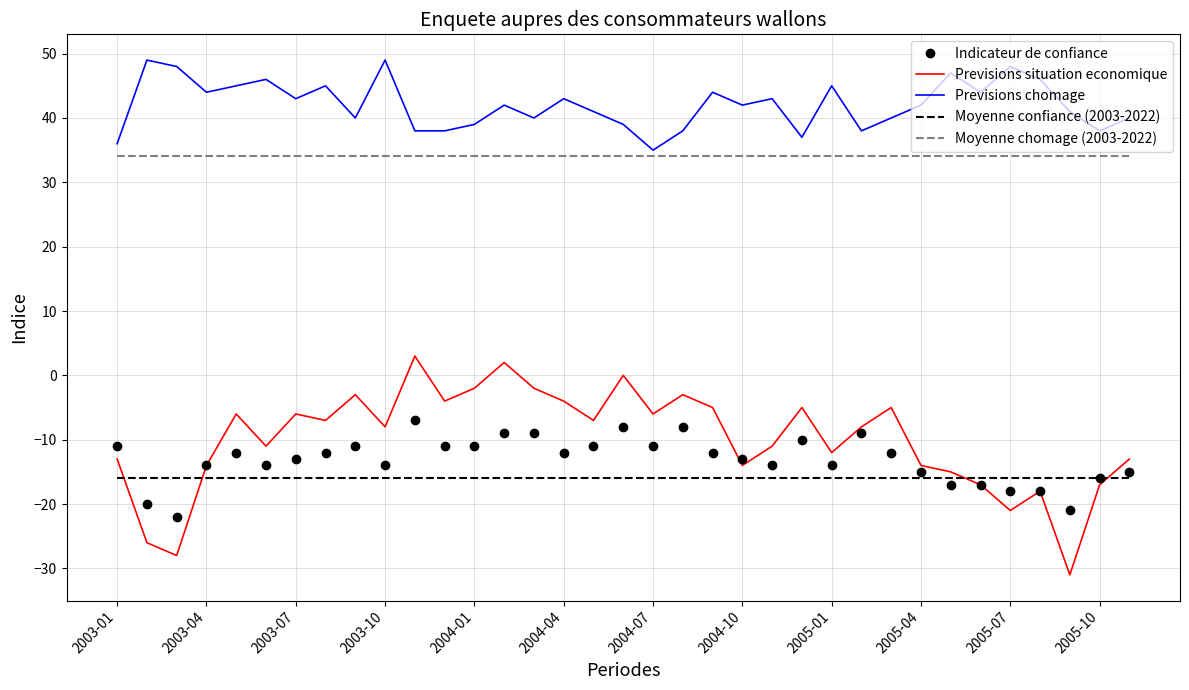

Rank the series by their maximum value, from highest to lowest.

Previsions chomage, Moyenne chomage (2003-2022), Previsions situation economique, Indicateur de confiance, Moyenne confiance (2003-2022)